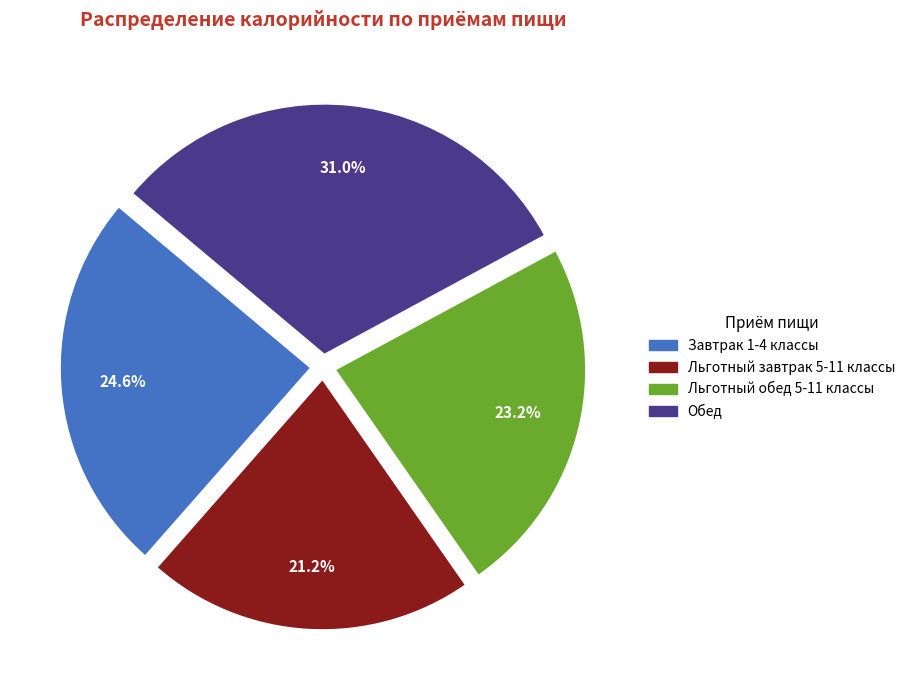

To the nearest percent, what is the combined percentage of Завтрак 1-4 классы and Льготный завтрак 5-11 классы?

46%